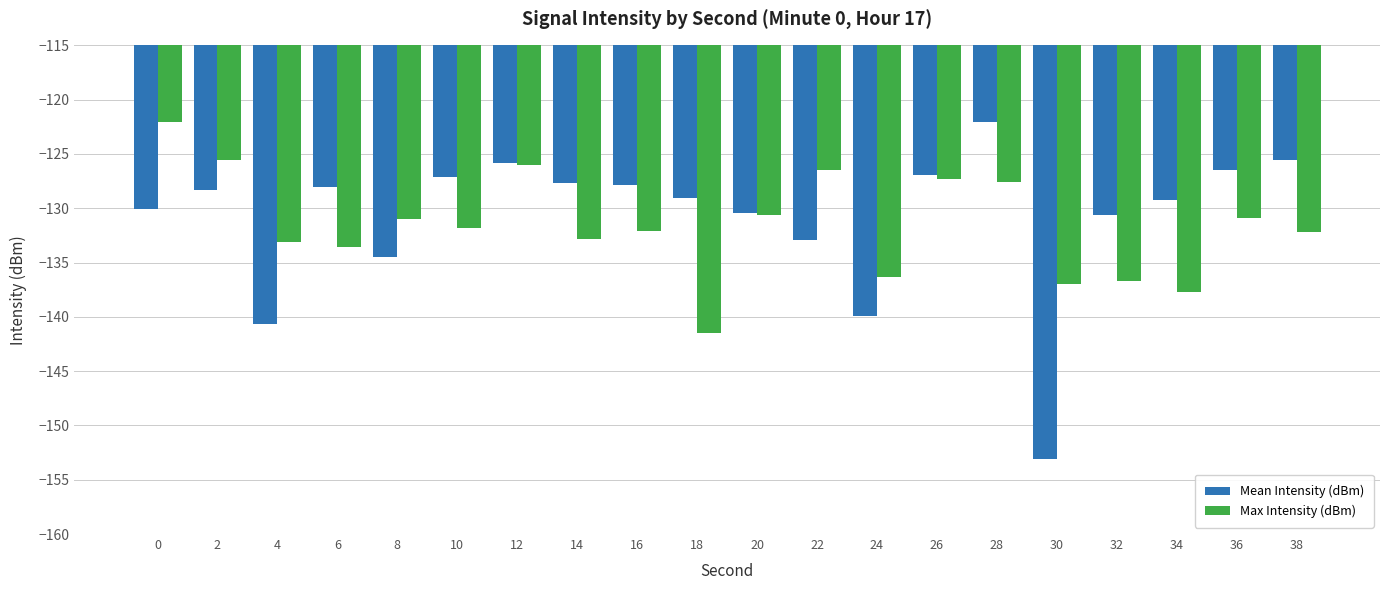

What is the difference between the second highest and minimum values in the Max Intensity (dBm) series?

15.9